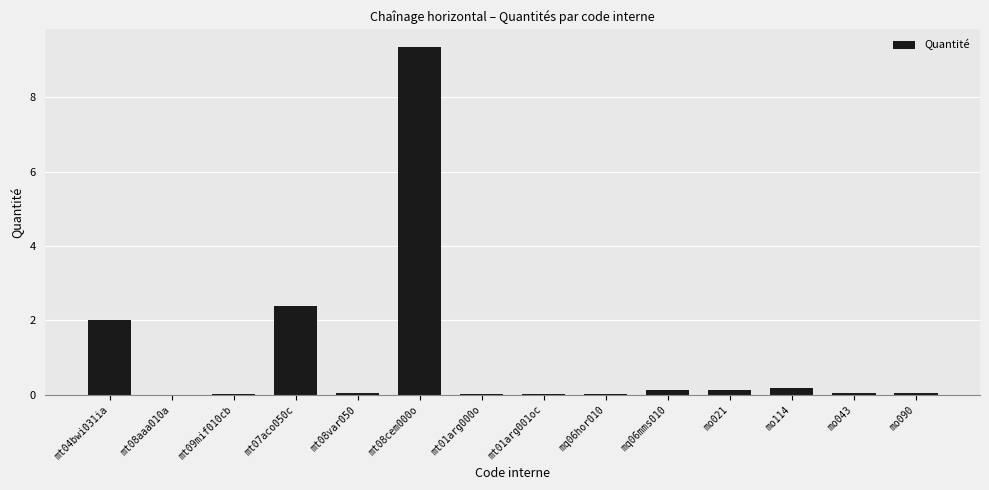

The chart shows a value of 3.2 at mt07aco050c. True or false?

False